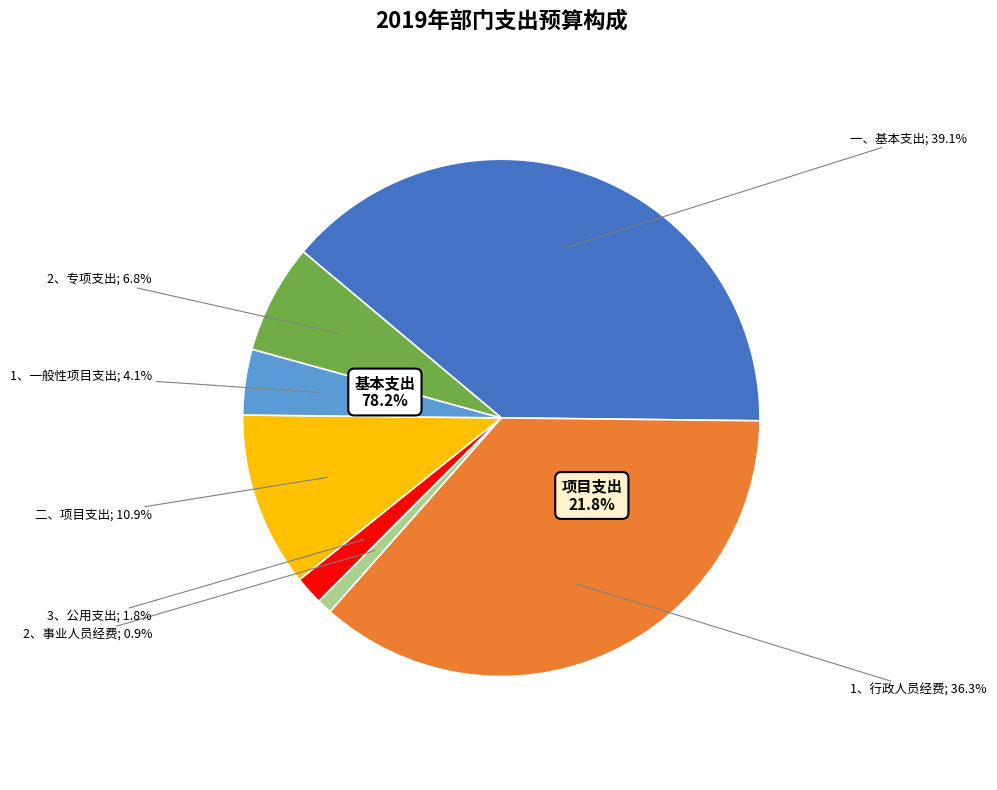

Combined, do 1、一般性项目支出 and 1、行政人员经费 account for over 50%?

No